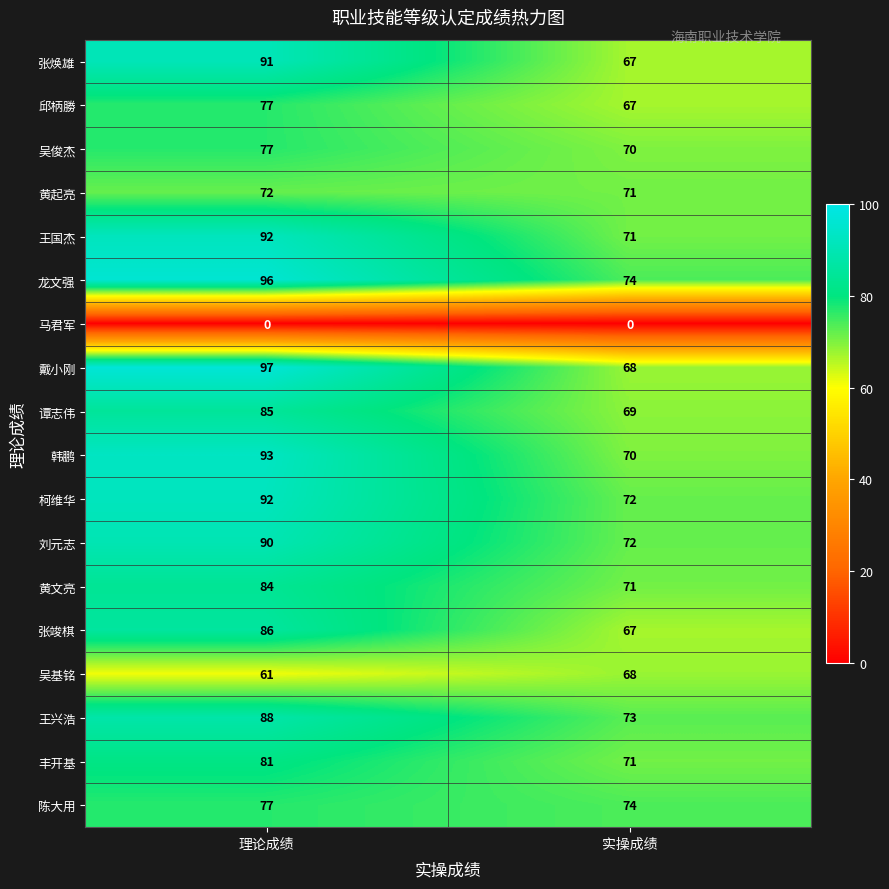

Between 理论成绩 and 实操成绩, which series saw the biggest shift?

戴小刚